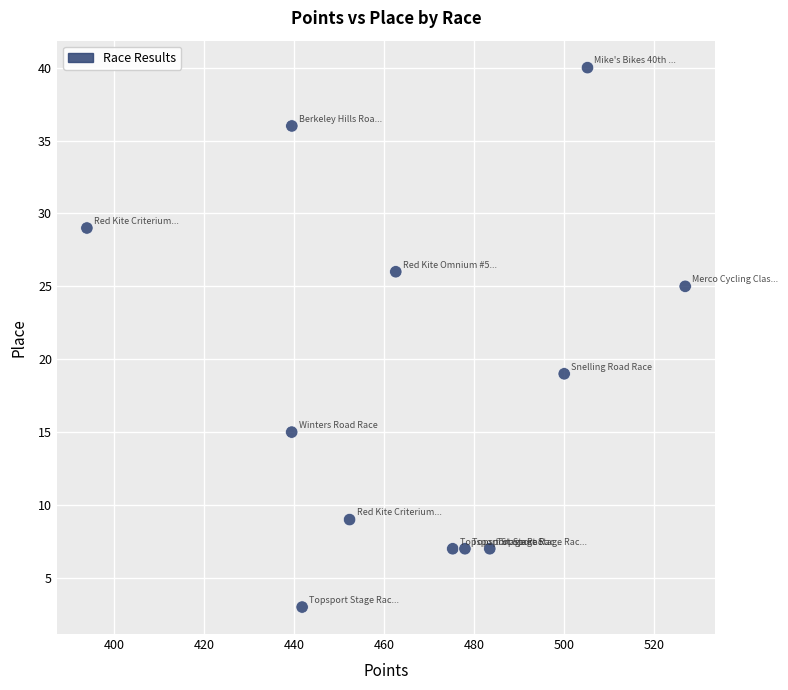

What is the average Y value?

19